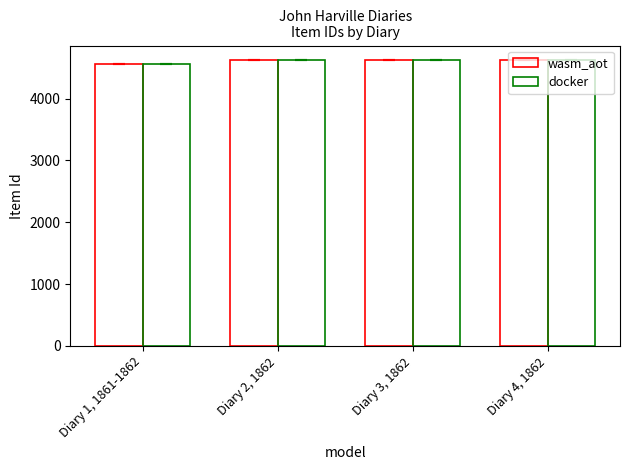

How many data points in wasm_aot are less than 4626?

2